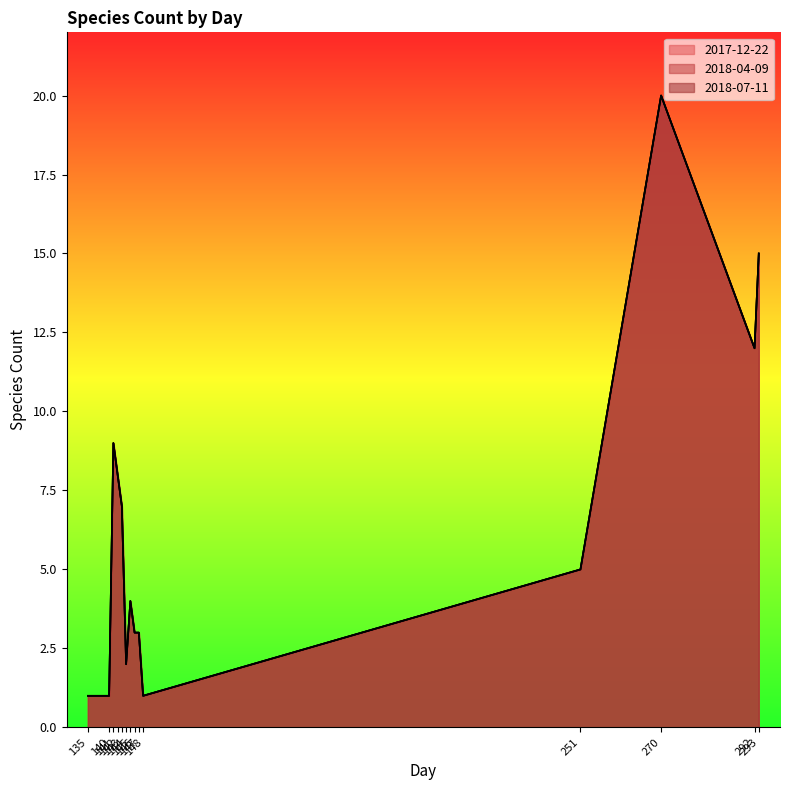

True or false: 2017-12-22 and 2018-07-11 intersect in this chart.

False